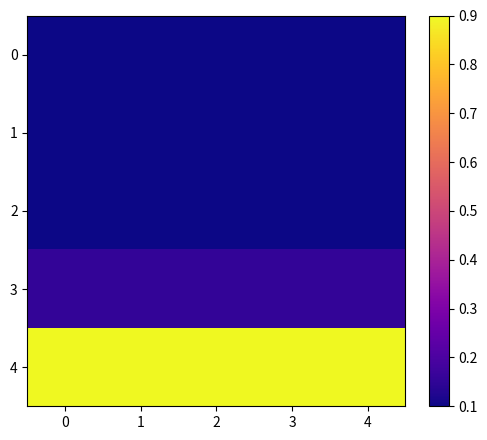

Which has a higher value, 3 or 4?

3